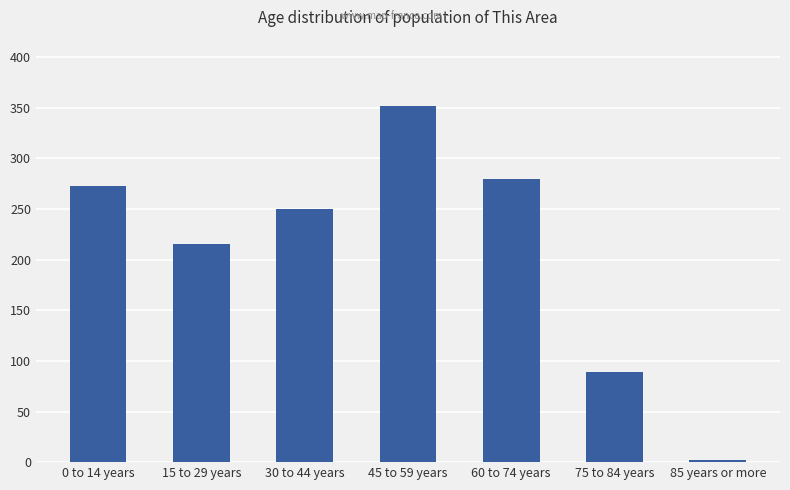

What is the change in value from 75 to 84 years to 85 years or more?

-87